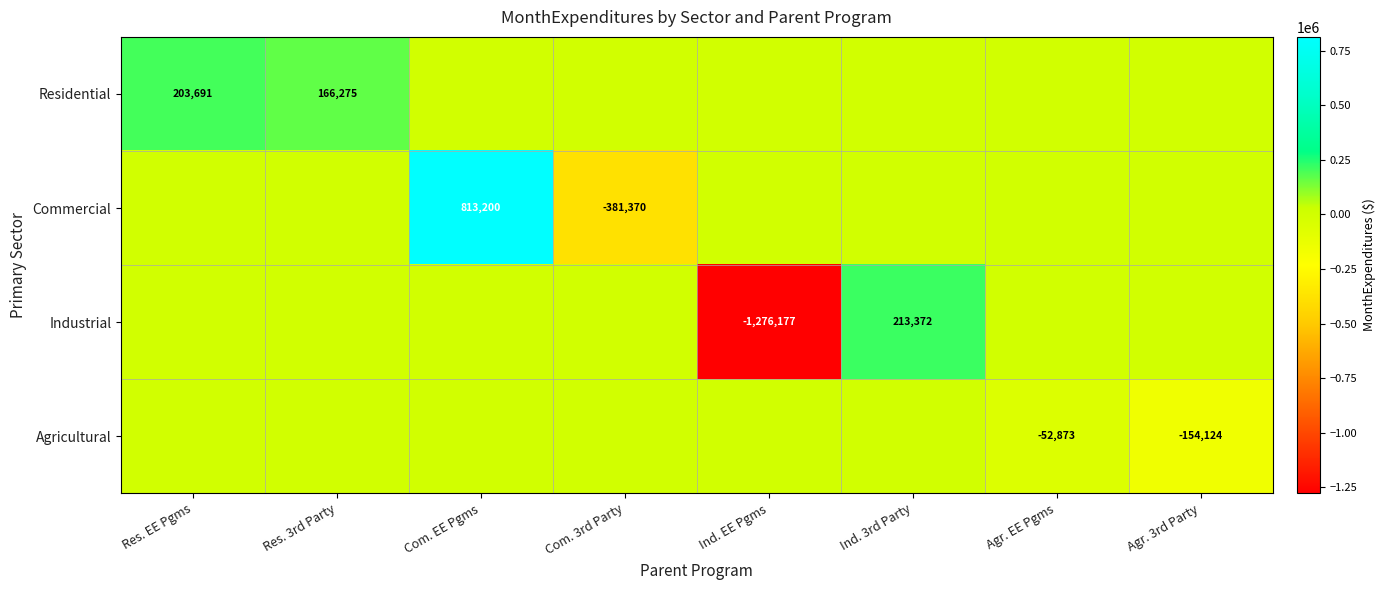

What is the difference between the maximum and minimum values in the Residential series?

203691